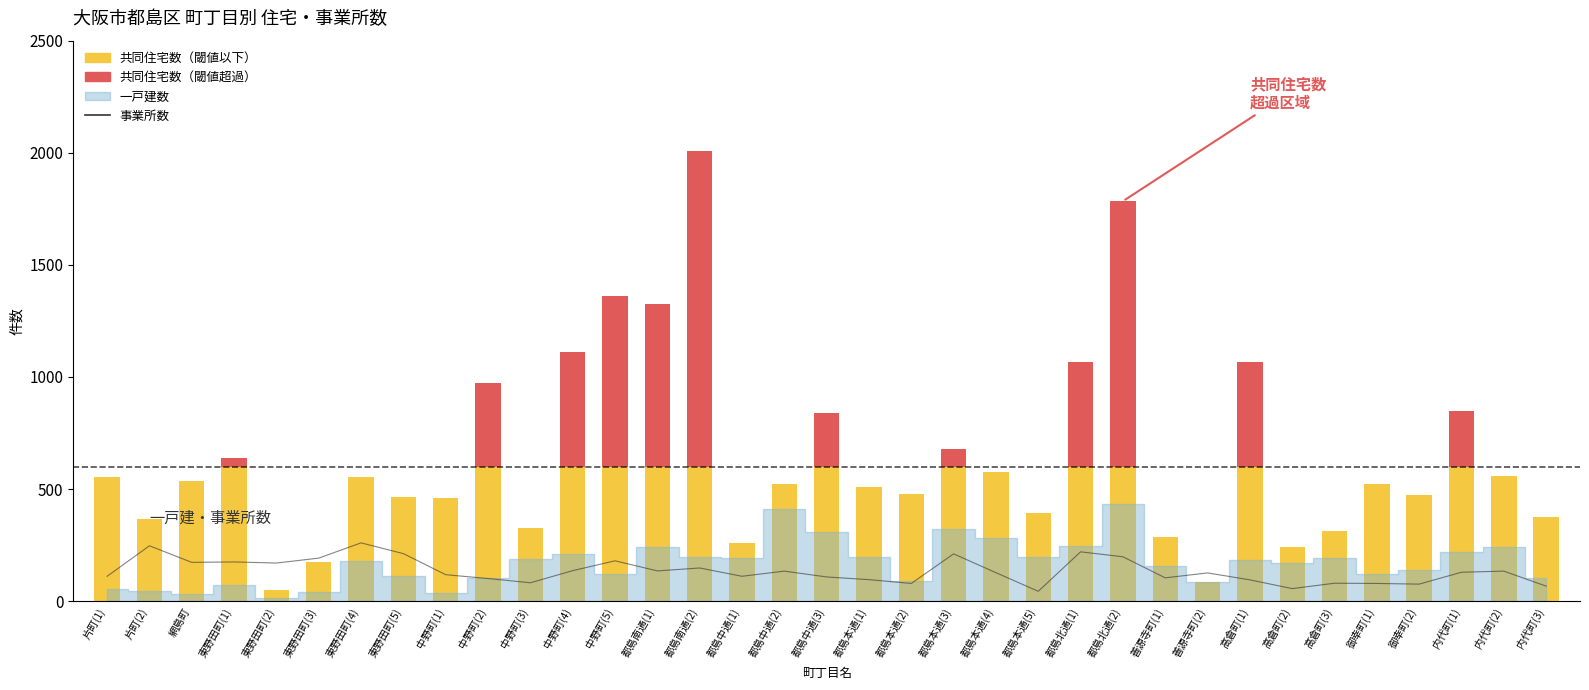

What is the average value of the 共同住宅数（超過） series?

186